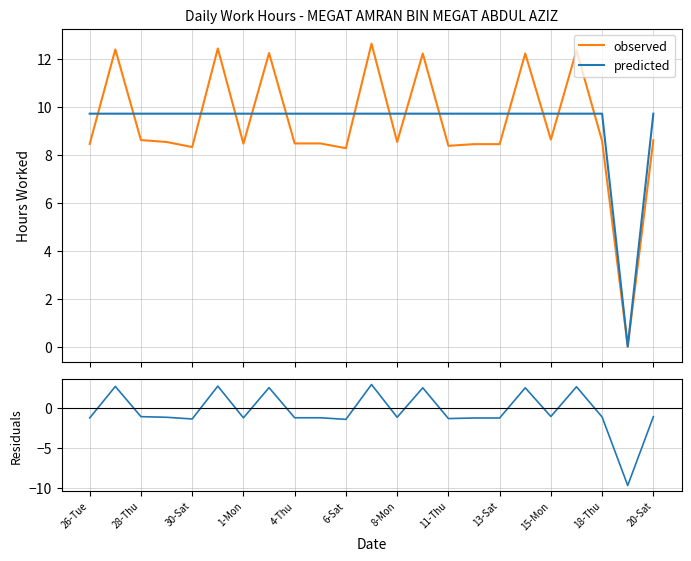

Count the number of data series in this chart.

3